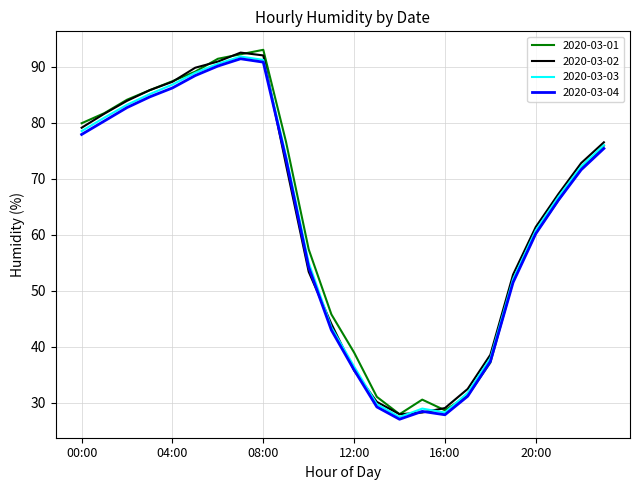

How many interior local peaks does the 2020-03-03 series have?

2